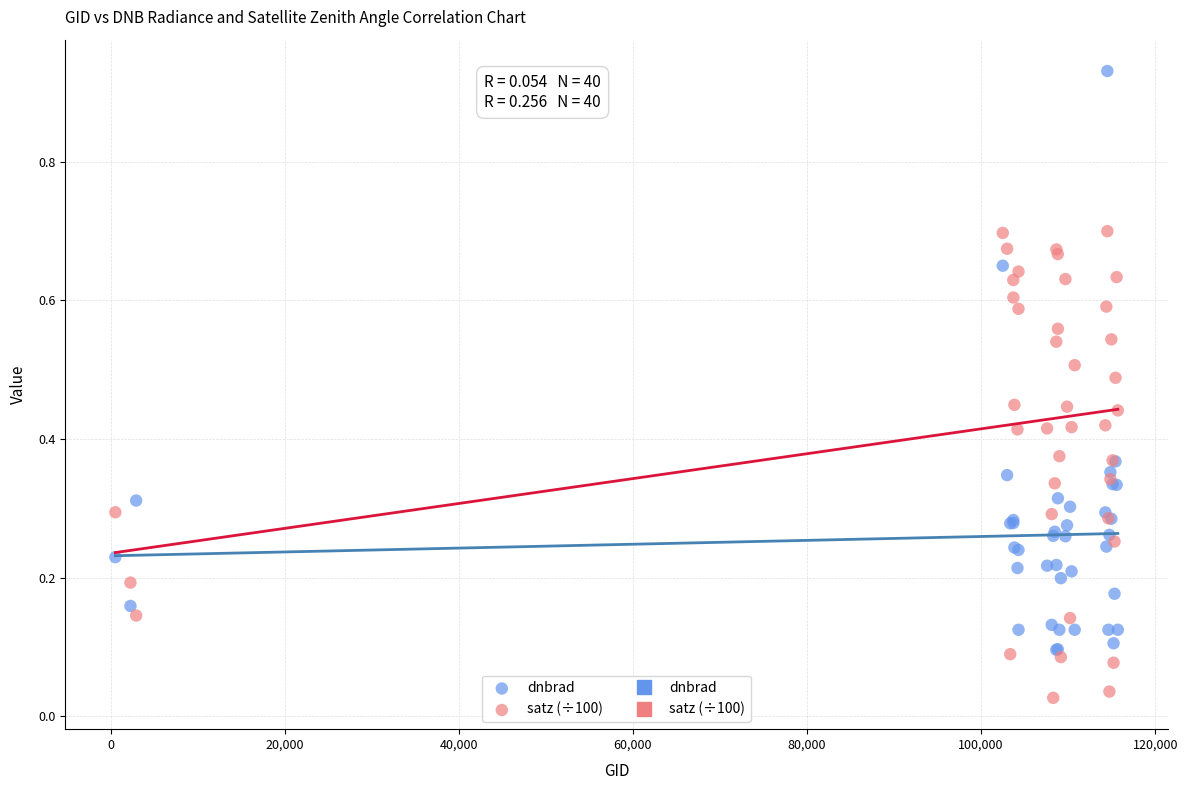

Which series has the largest Y range (max minus min)?

dnbrad